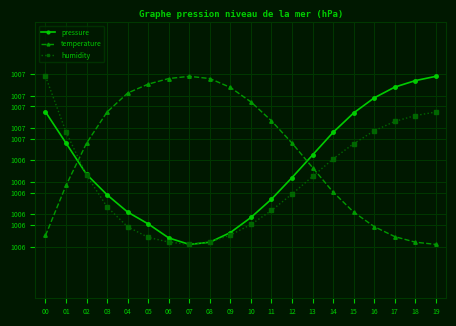

Reading right to left, what are all the values shown in this chart?

pressure: 19=1007.3	18=1007.2	17=1007.2	16=1007.1	15=1006.9	14=1006.8	13=1006.5	12=1006.3	11=1006.1	10=1006.0	09=1005.8	08=1005.7	07=1005.7	06=1005.8	05=1005.9	04=1006.0	03=1006.2	02=1006.4	01=1006.7	00=1007.0
temperature: 19=1005.7	18=1005.7	17=1005.8	16=1005.9	15=1006.0	14=1006.2	13=1006.4	12=1006.7	11=1006.9	10=1007.0	09=1007.2	08=1007.3	07=1007.3	06=1007.3	05=1007.2	04=1007.1	03=1006.9	02=1006.7	01=1006.3	00=1005.8
humidity: 19=1006.9	18=1006.9	17=1006.9	16=1006.8	15=1006.7	14=1006.5	13=1006.4	12=1006.2	11=1006.0	10=1005.9	09=1005.8	08=1005.7	07=1005.7	06=1005.7	05=1005.8	04=1005.9	03=1006.1	02=1006.4	01=1006.8	00=1007.3